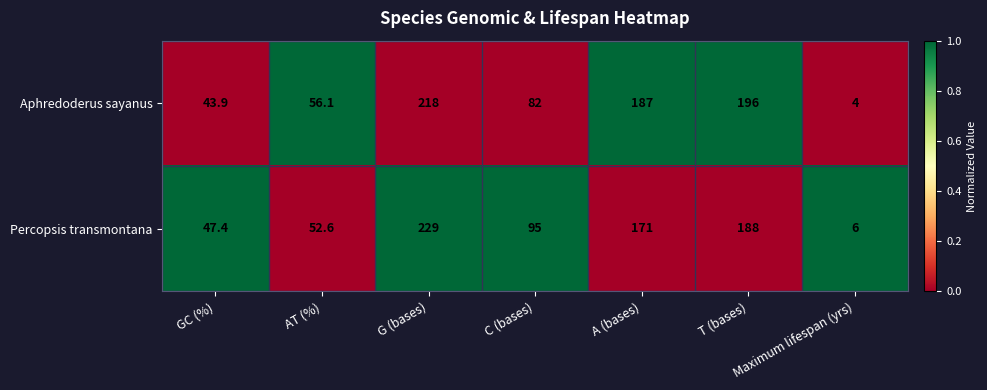

What is the smallest value displayed?

4.0